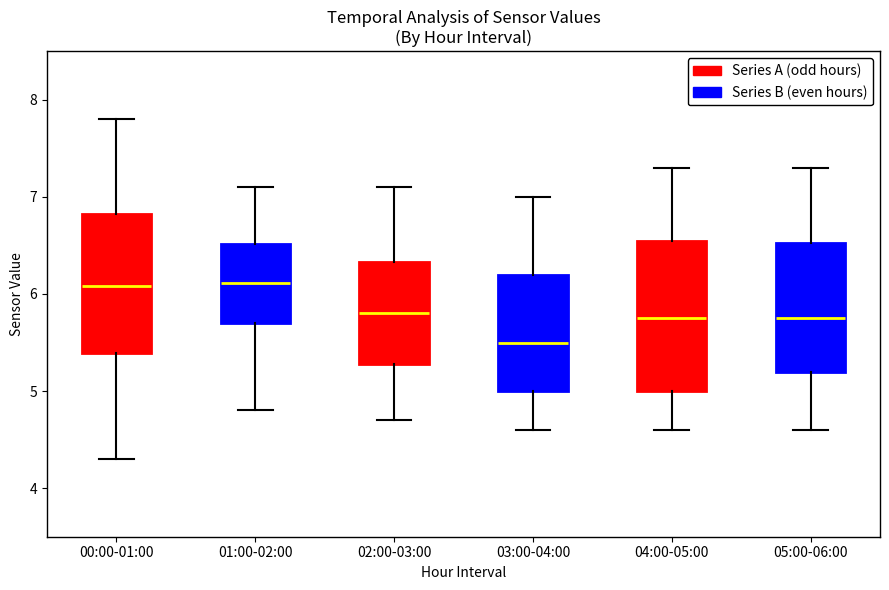

Where does the lower whisker of the box for 05:00-06:00 end on the y-axis? The values are not printed on the chart, so give them approximately, as read against the axis.

4.6